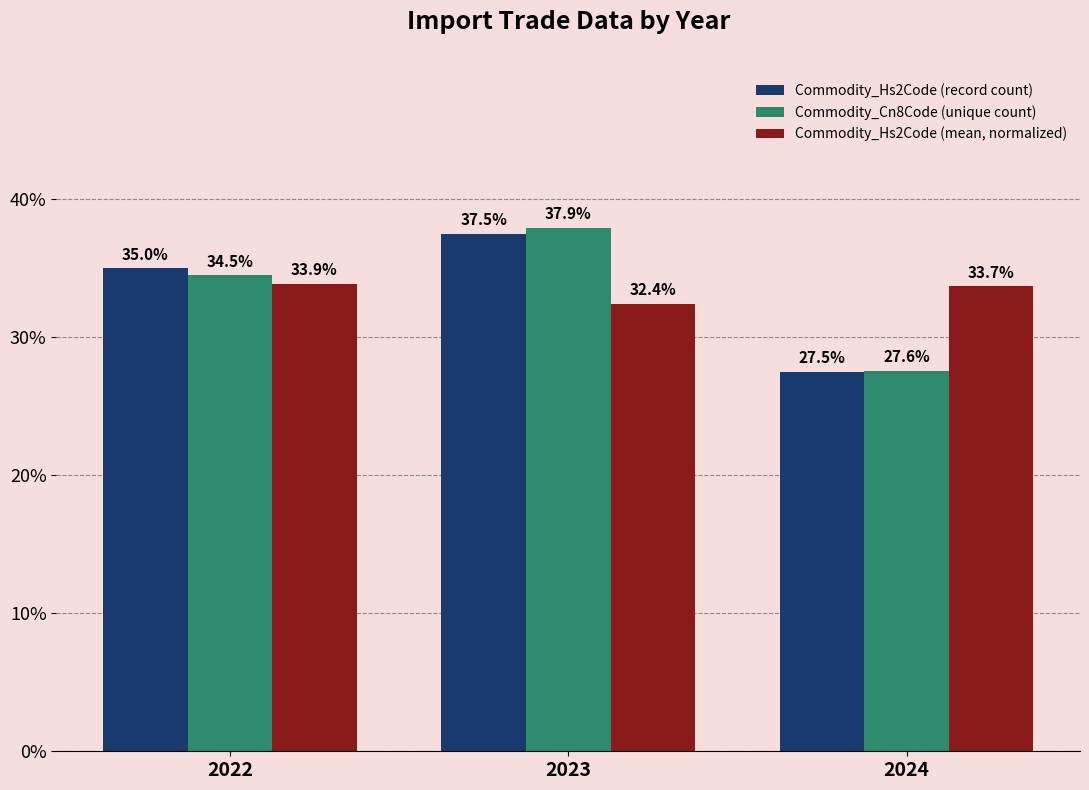

What is the value of the Commodity_Hs2Code (record count) bar at the 1st from the left?

35.0